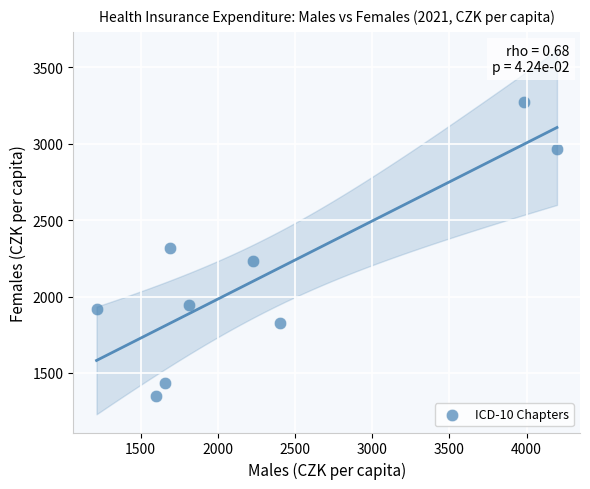

What is the range of X values (max minus min)?

2981.4